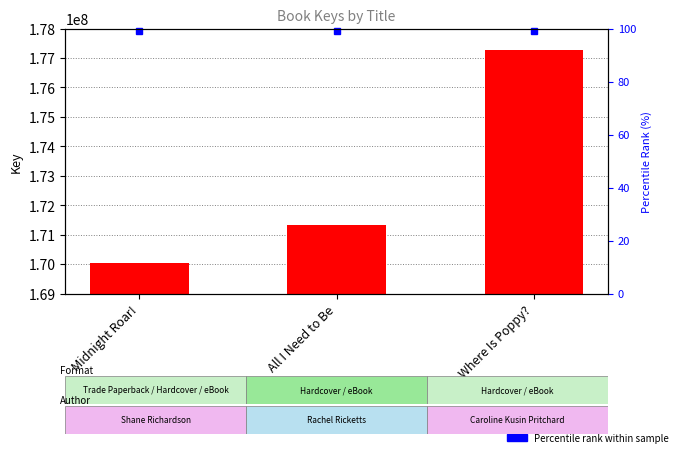

What is the difference between the values at All I Need to Be and Midnight Roar!?

1288790